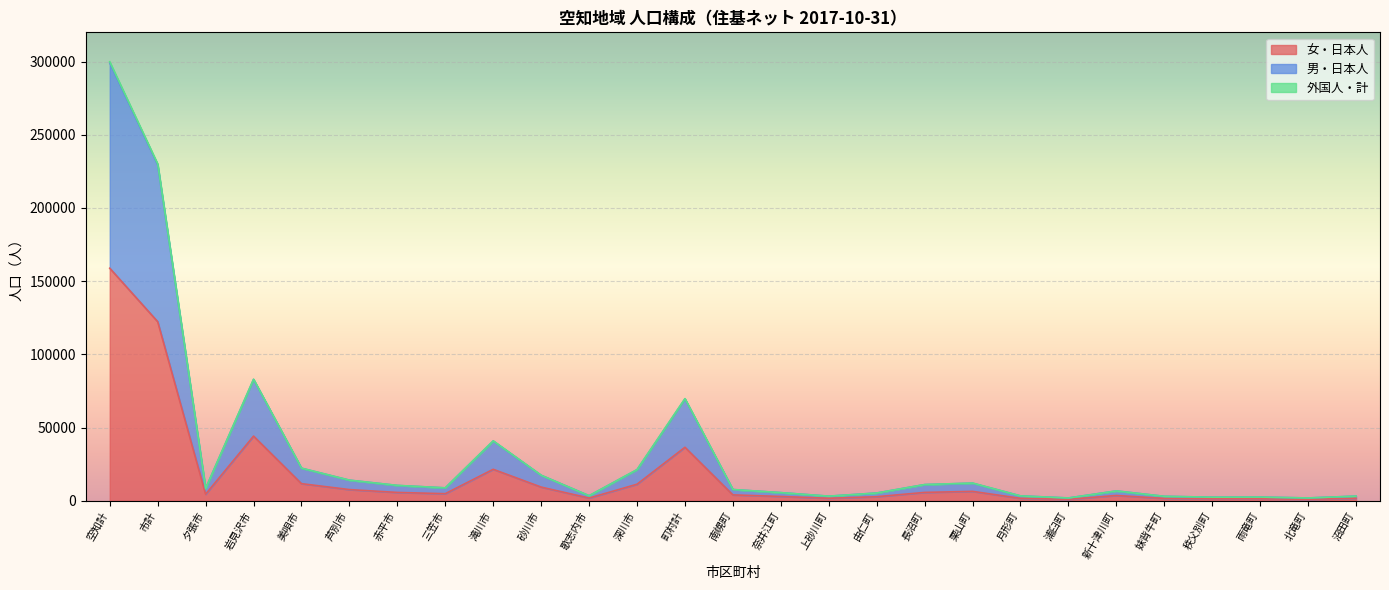

What is the spread (max minus min) of values at 南幌町?

3681